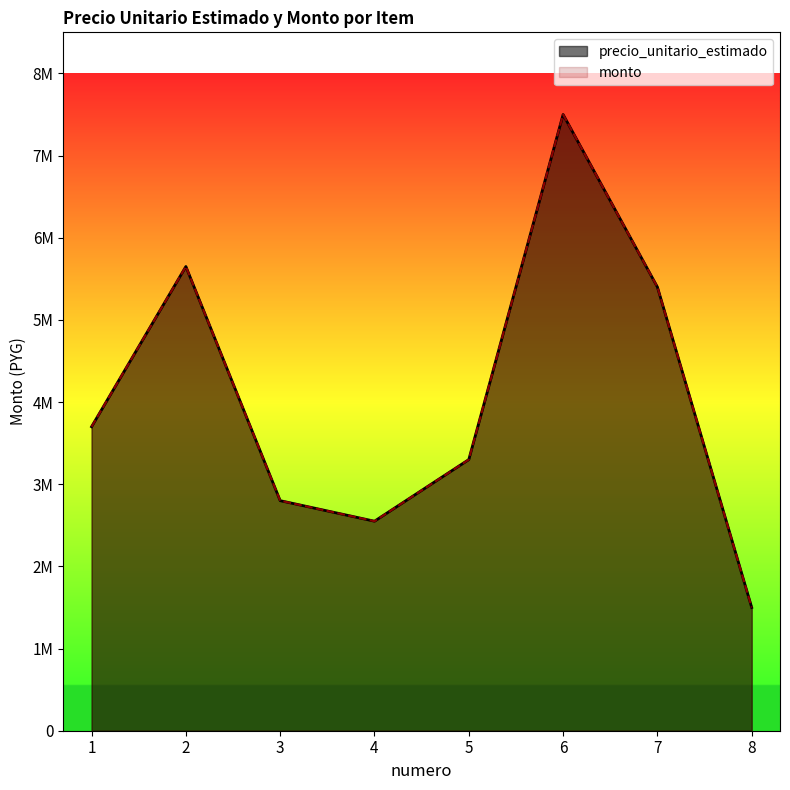

Which category has the highest value in the monto series?

6